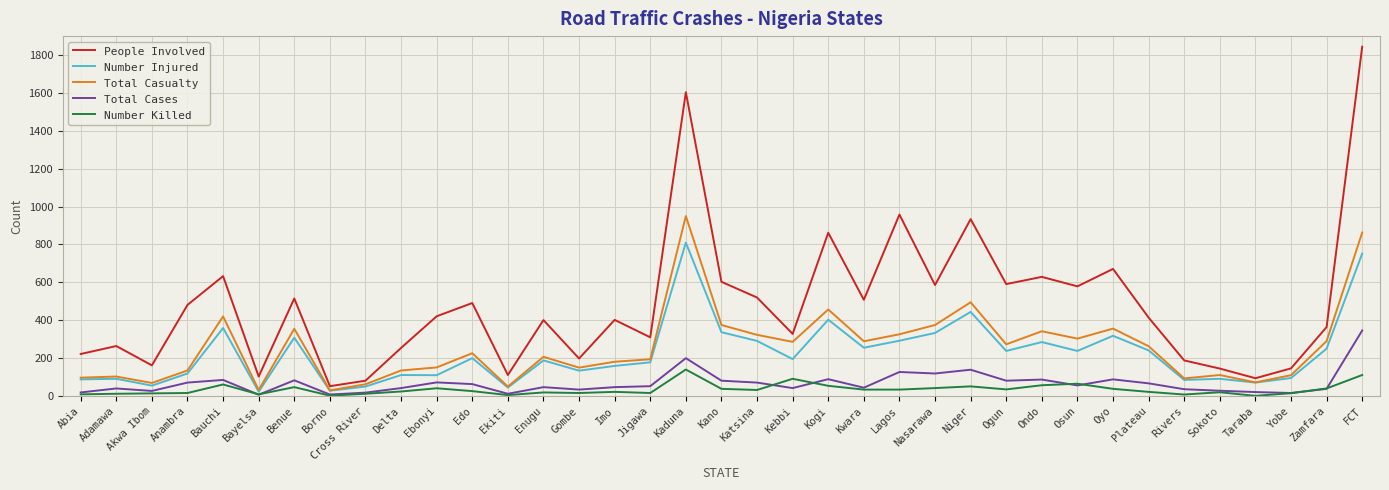

At which category does the chart reach its peak across all series?

FCT